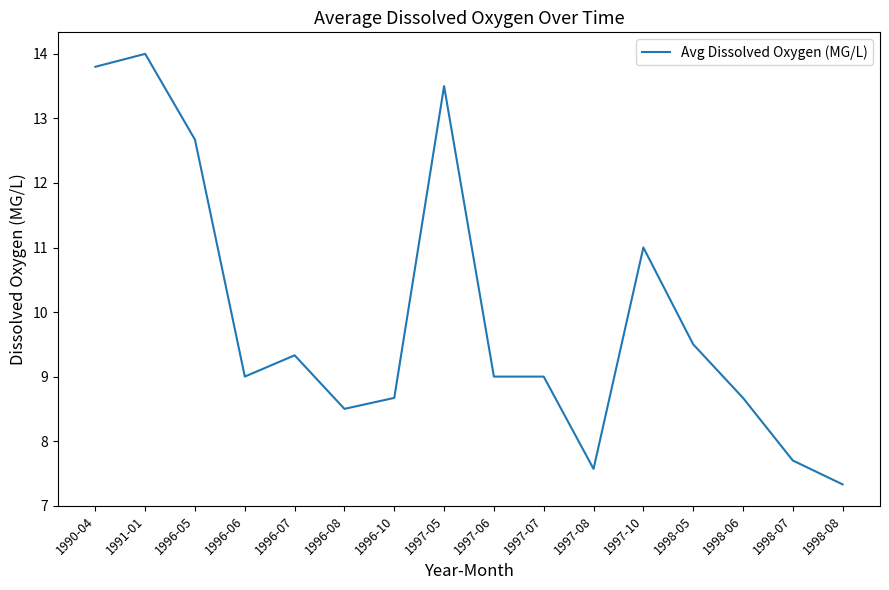

What position from the right is 1996-10?

10